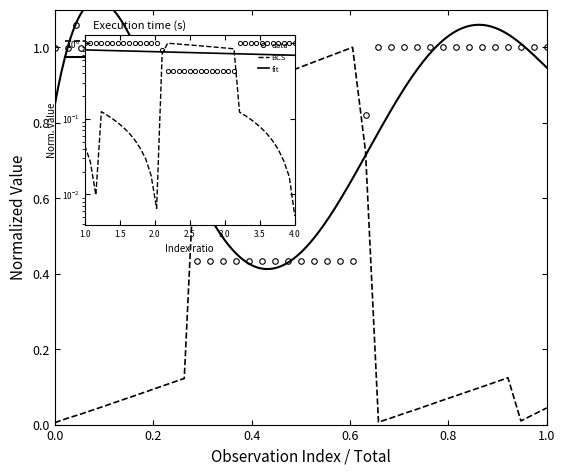

Does the chart display data point markers on the line(s)?

No